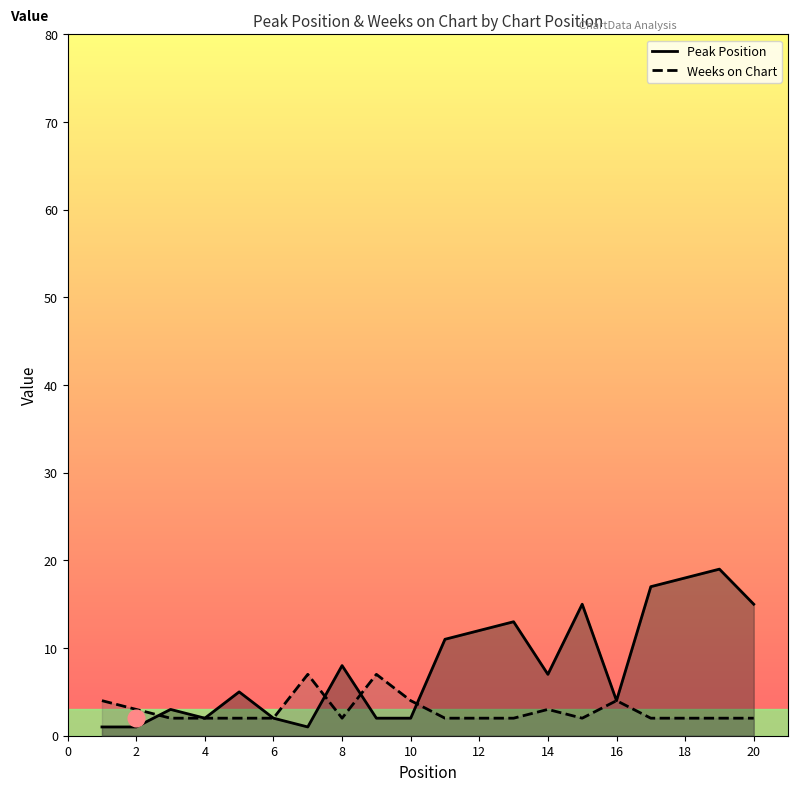

True or false: Weeks on Chart and Peak Position cross at least once.

True